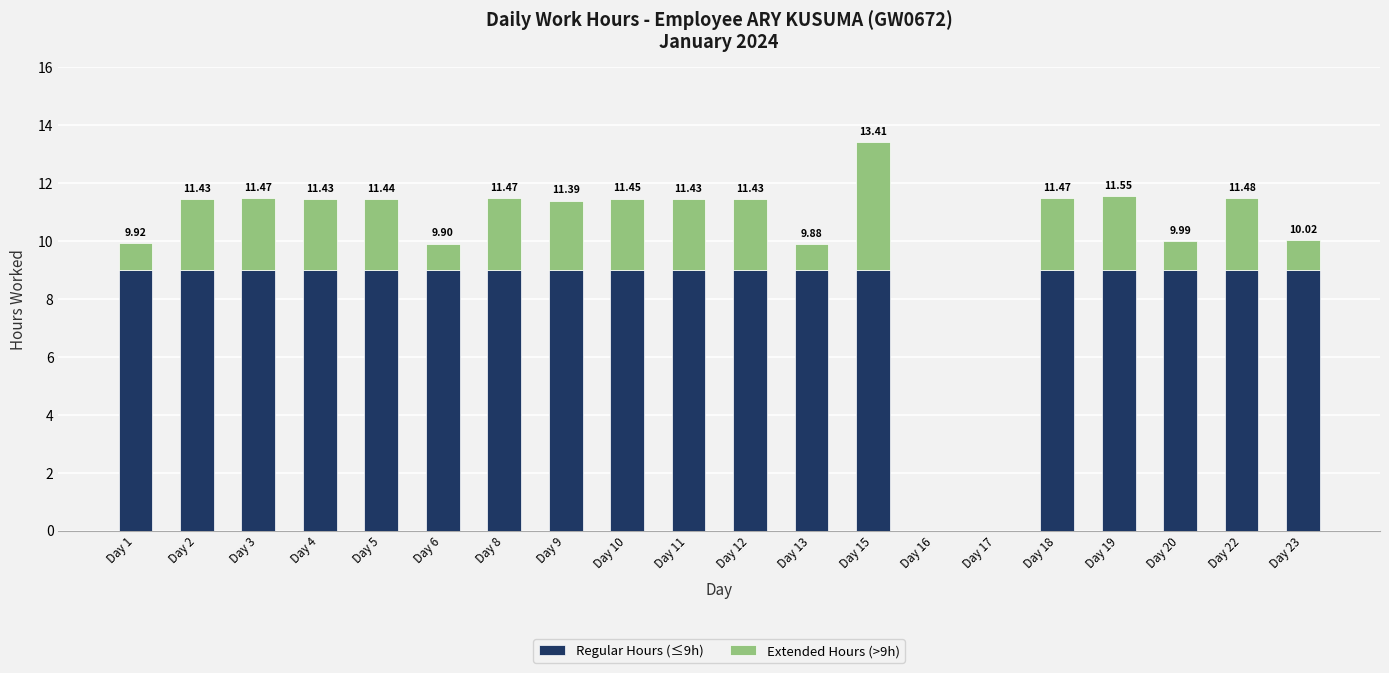

What is the sum of the Regular Hours (≤9h) values at Day 1 and Day 17?

9.0